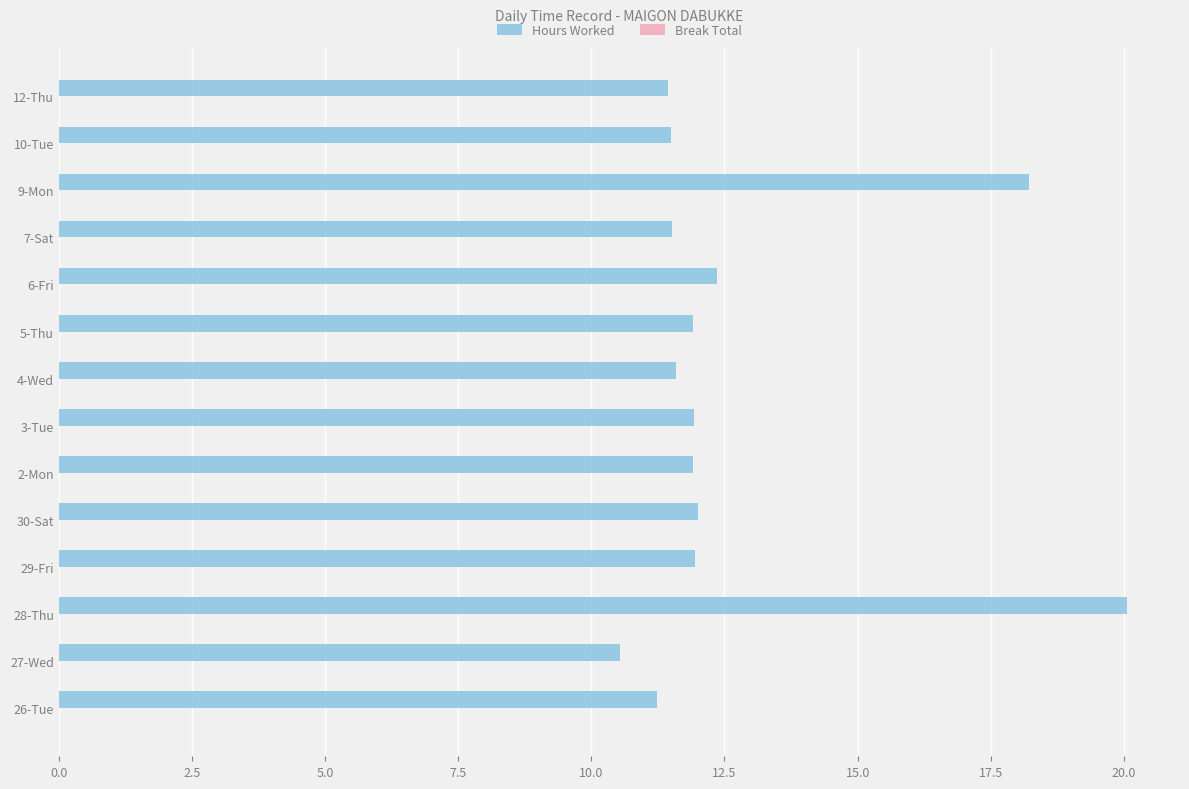

How many bars are there in total?

14